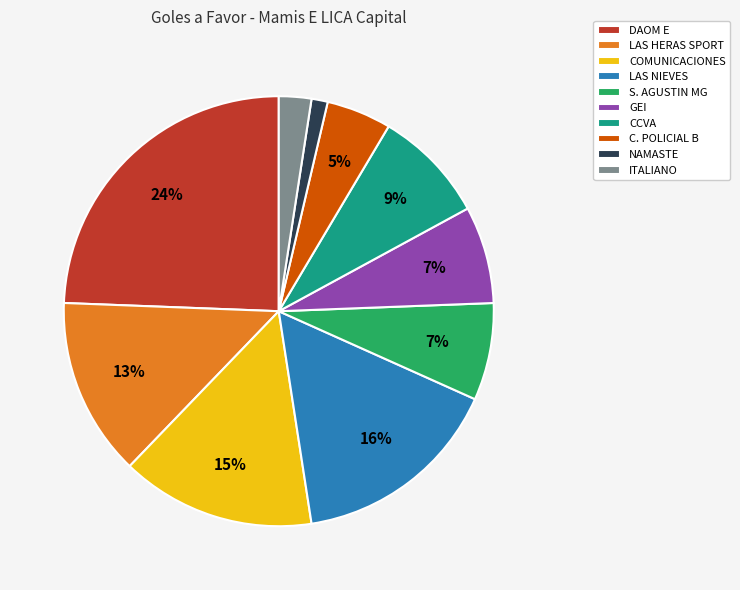

Between GEI and LAS NIEVES, which is larger?

LAS NIEVES